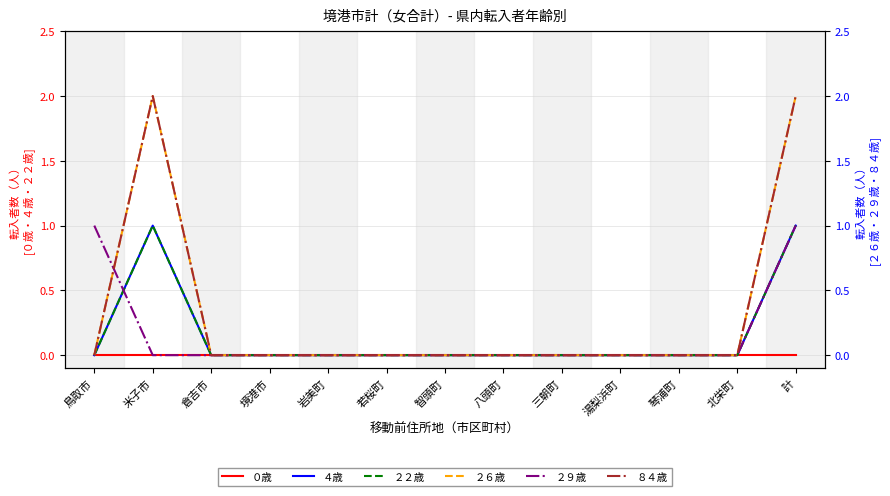

True or false: ４歳 and ０歳 cross at least once.

False